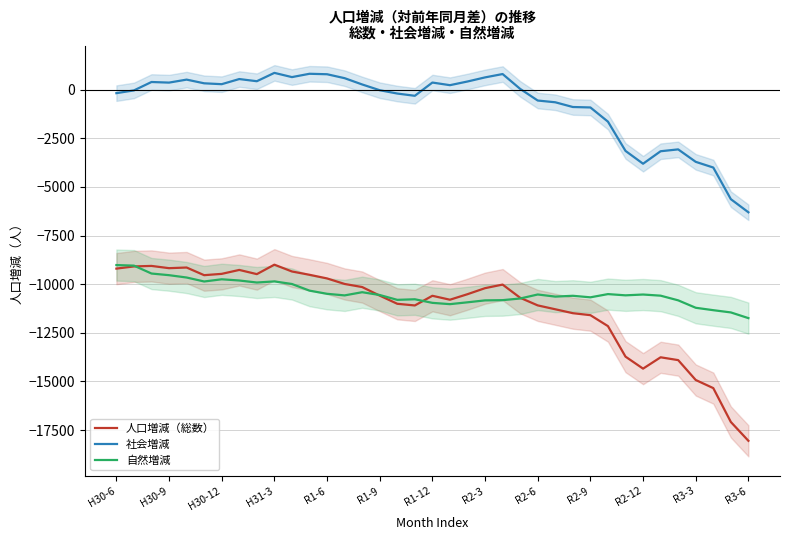

True or false: 人口増減（総数） and 社会増減 cross at least once.

False